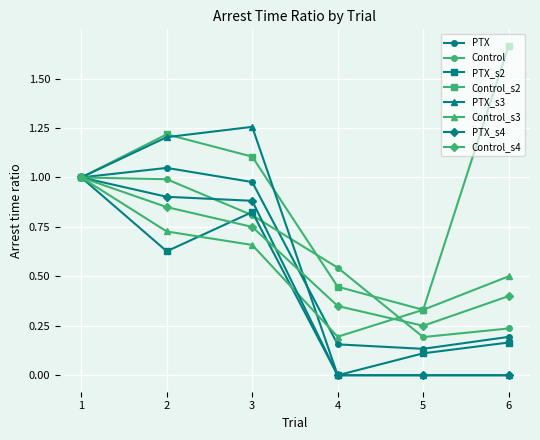

True or false: PTX has more than 0 points higher than both neighbors.

True